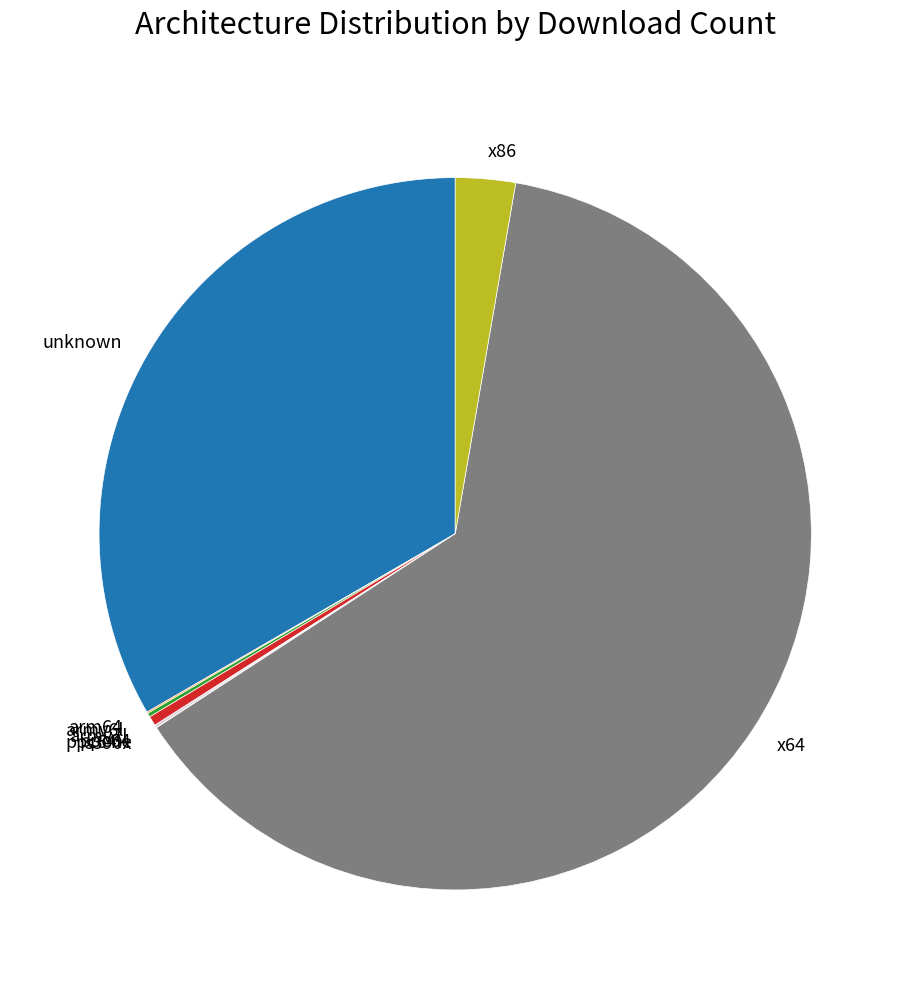

What is the largest slice in the pie chart?

x64